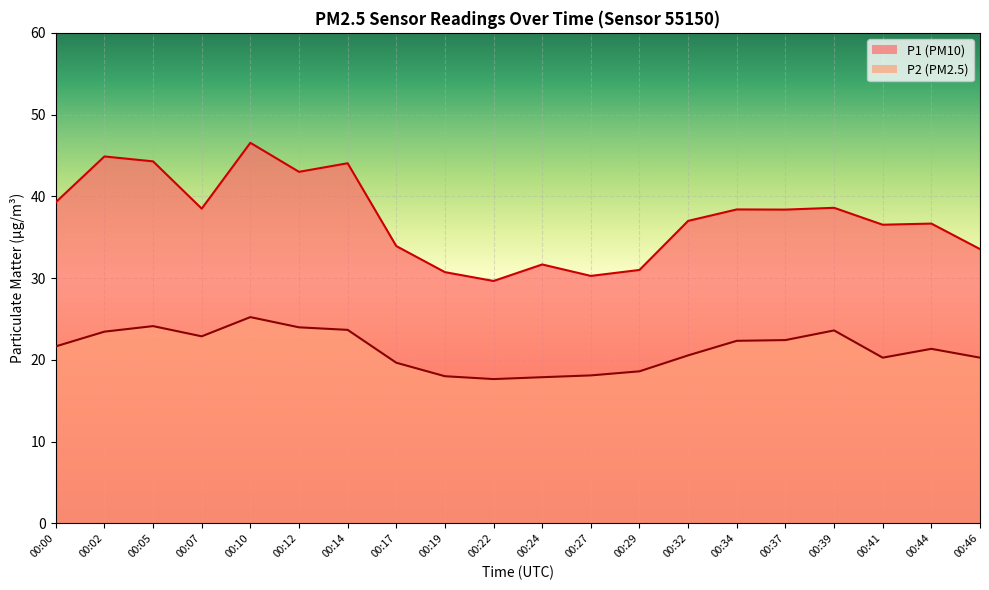

What is the minimum value shown in the chart?

17.6